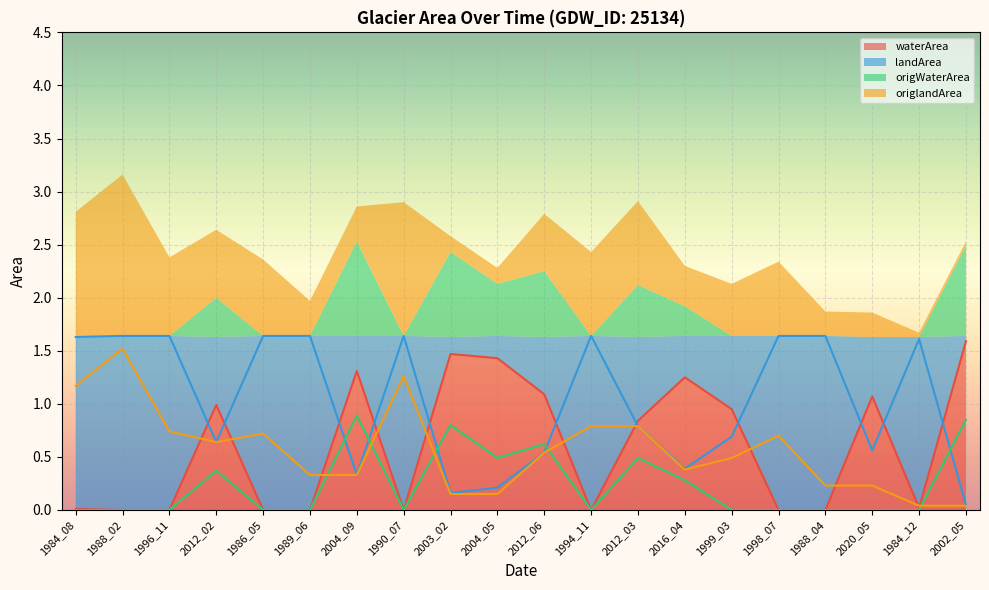

What is the difference between the maximum and minimum values in the origlandArea series?

1.5